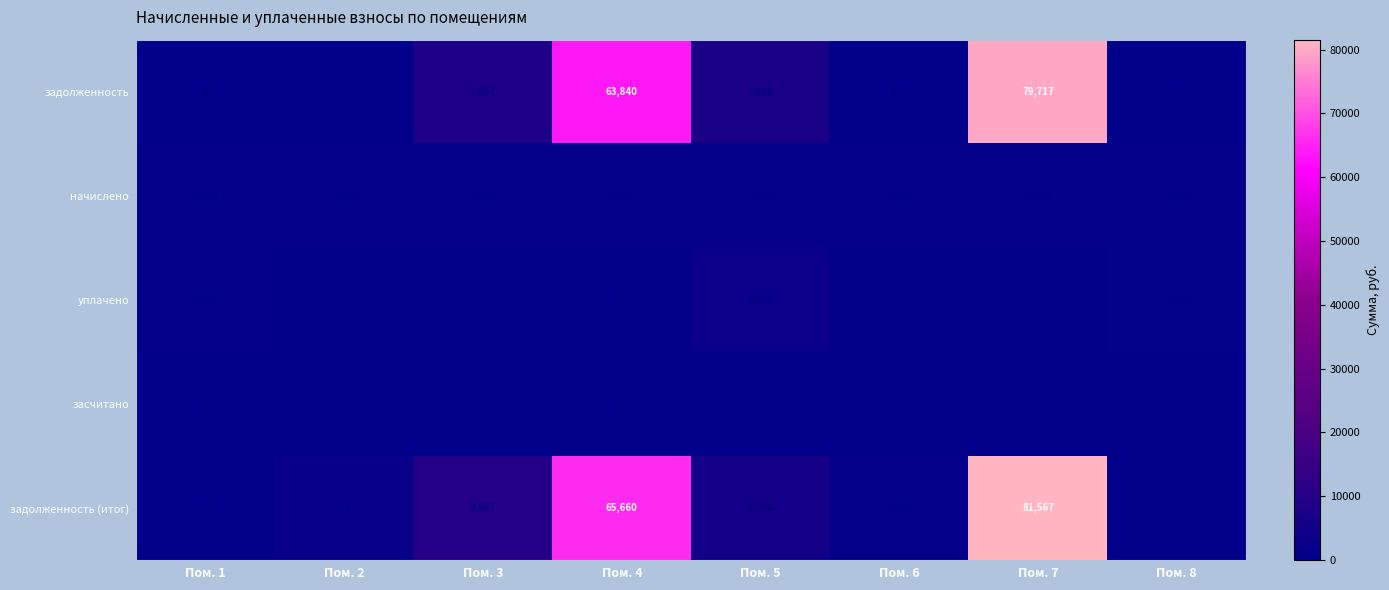

The начислено series shows 1819 at Пом. 4. True or false?

True